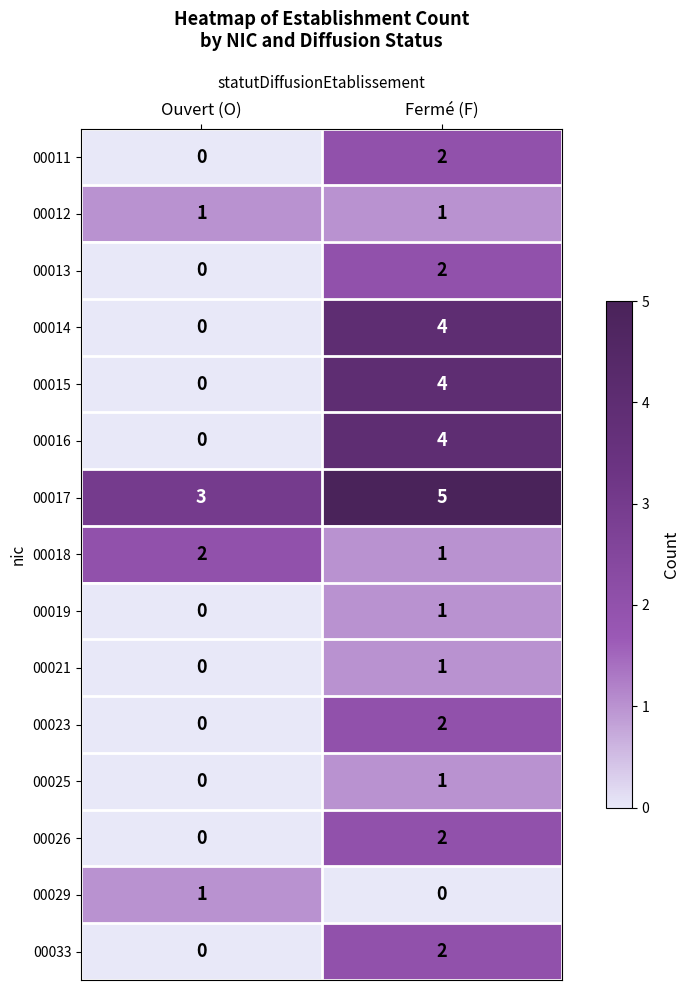

What is the sum of the 00015 values at Fermé (F) and Ouvert (O)?

4